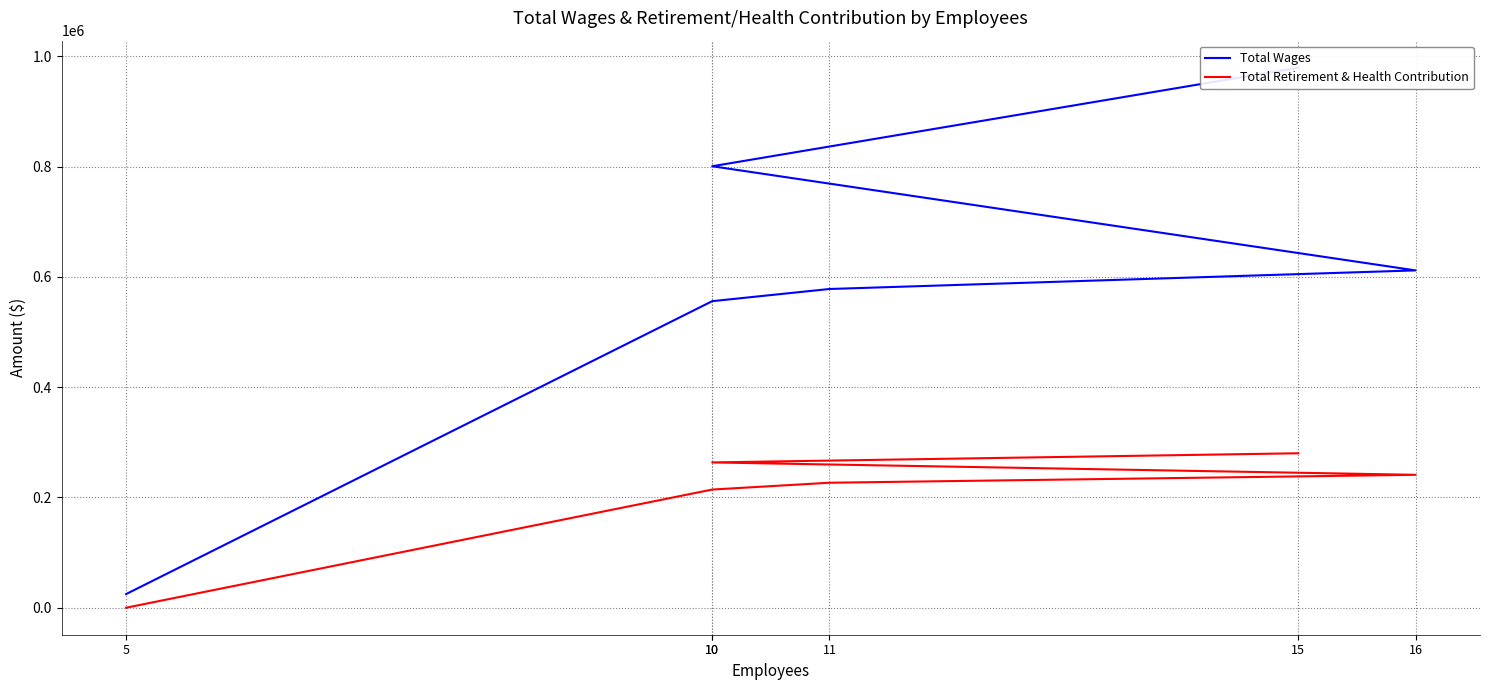

The Total Wages series shows 228395 at 11. True or false?

False